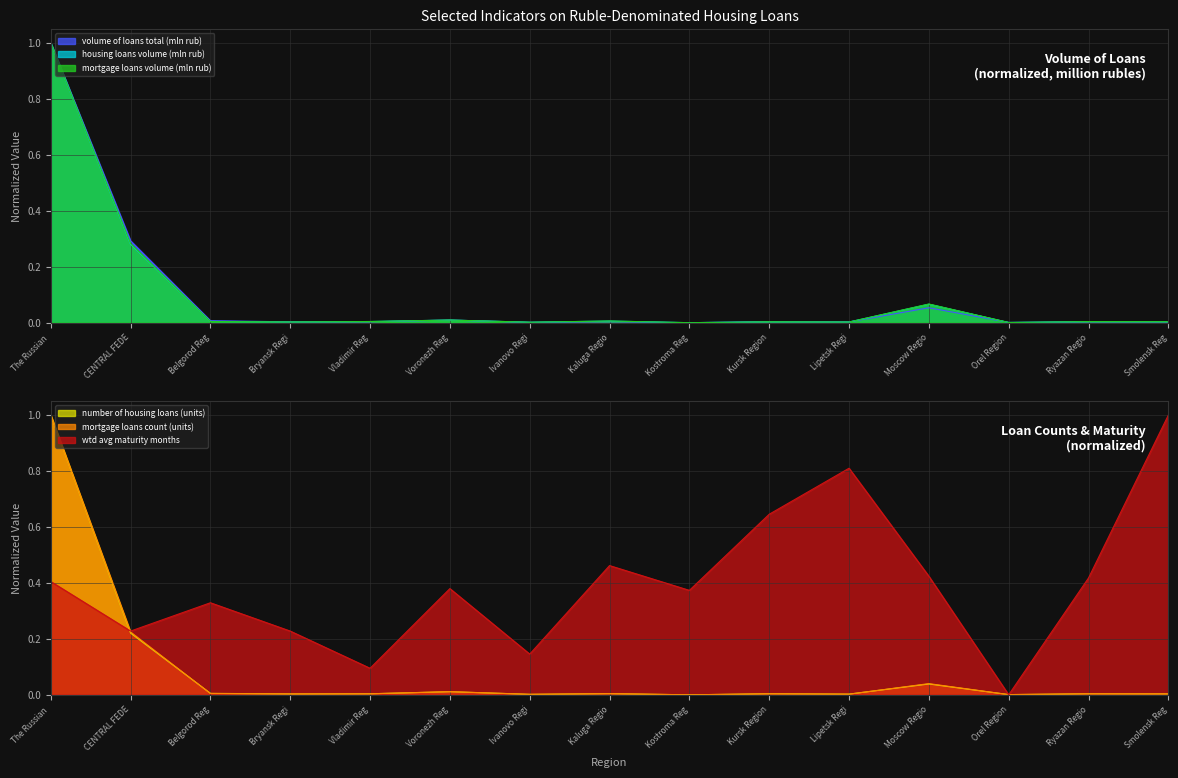

The value of housing loans volume (mln rub) at Bryansk Regi is 0.0. True or false?

True